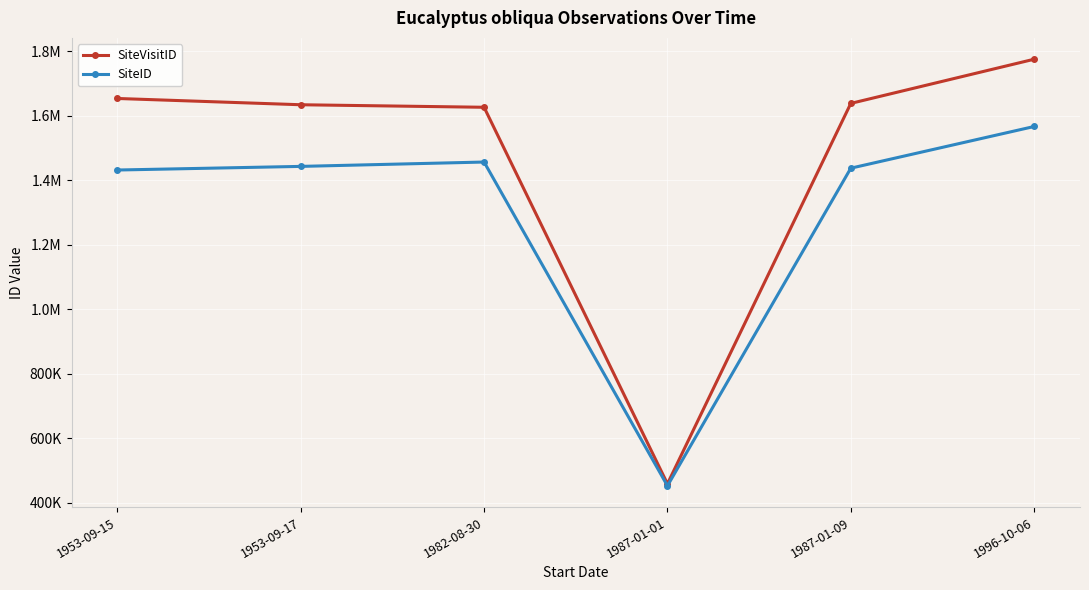

At which label is SiteID closest to 1009586?

1953-09-15